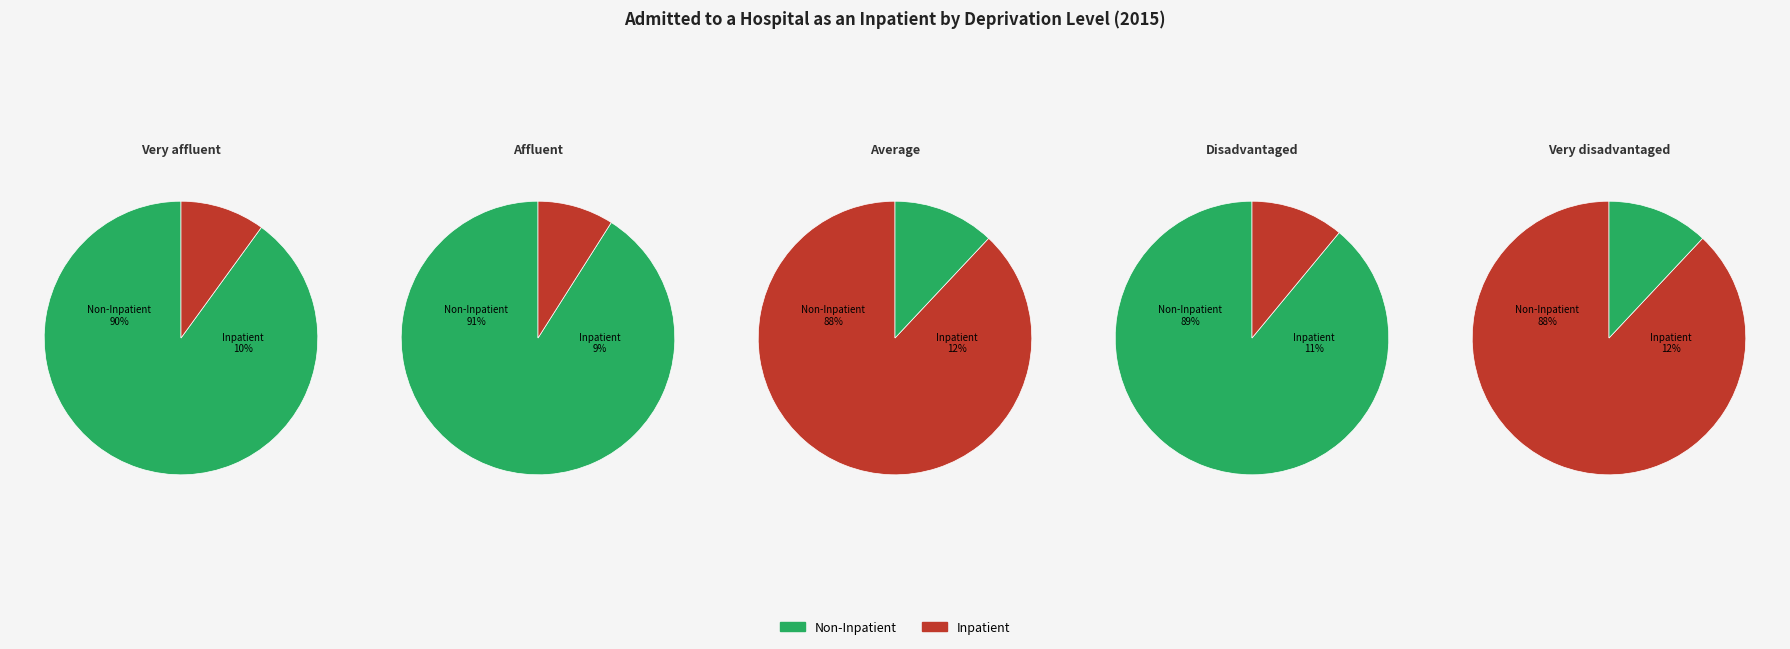

Is it true that Affluent is 29% of the pie?

False